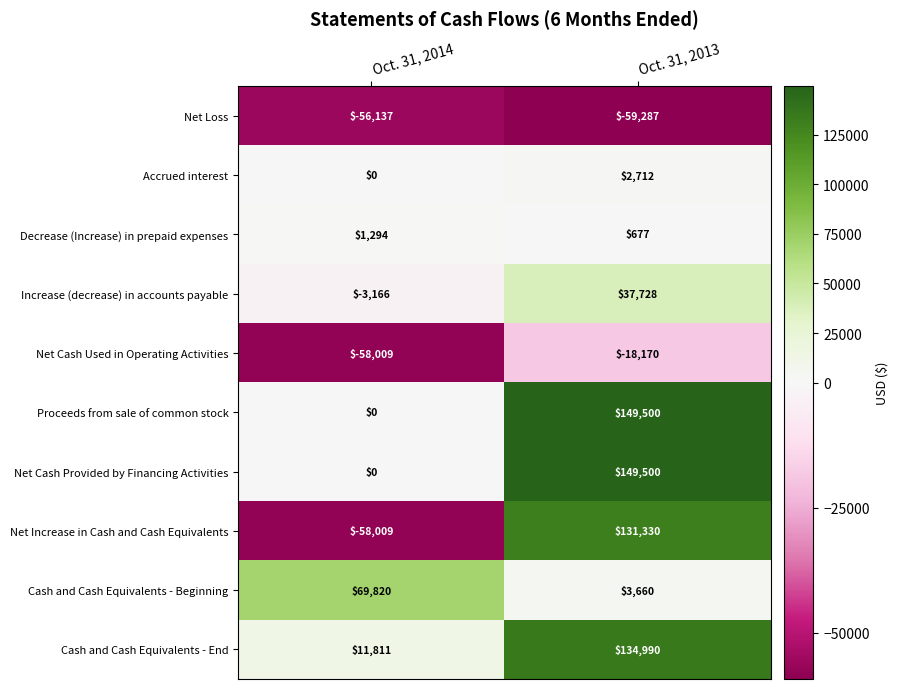

How many values in Proceeds from sale of common stock are above zero?

1